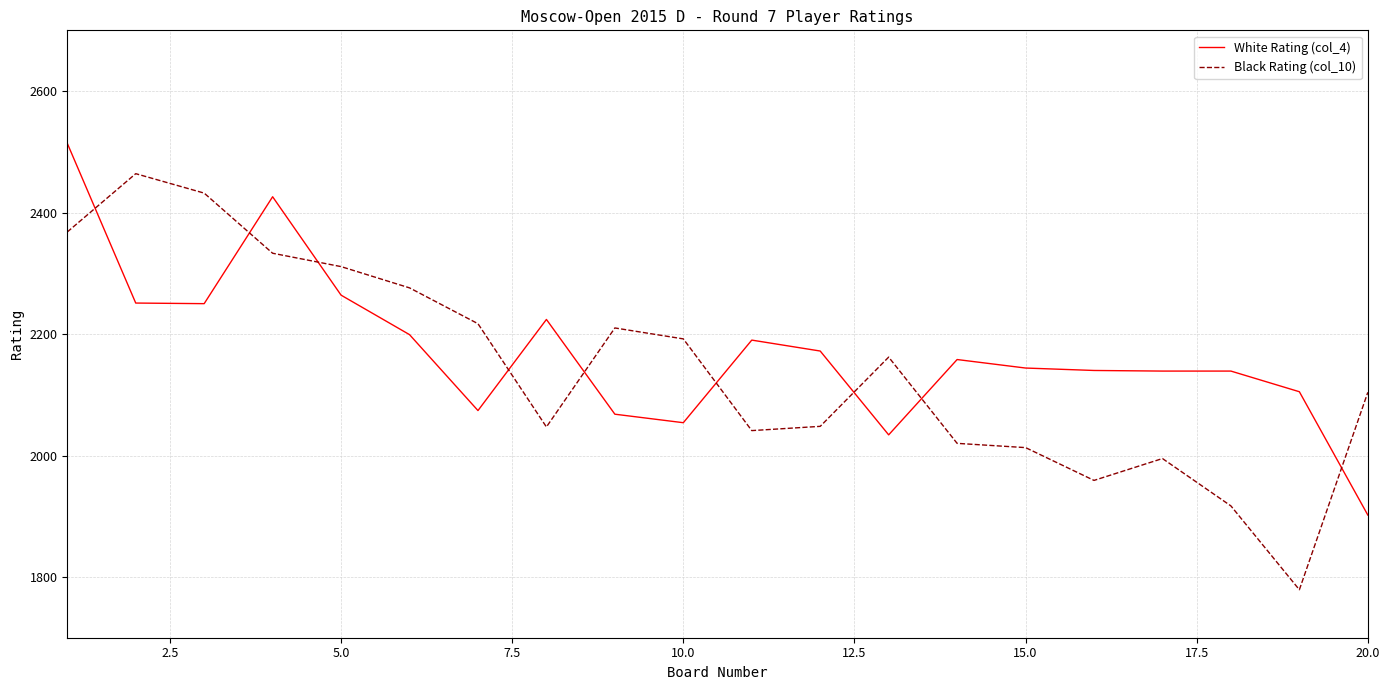

How many intersections are there between Black Rating (col_10) and White Rating (col_4)?

9